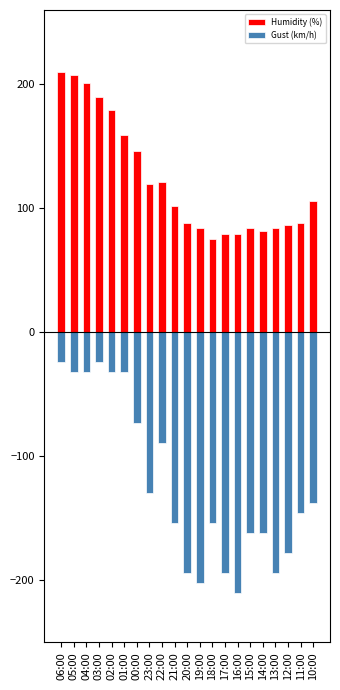

What position from the left is 20:00?

11